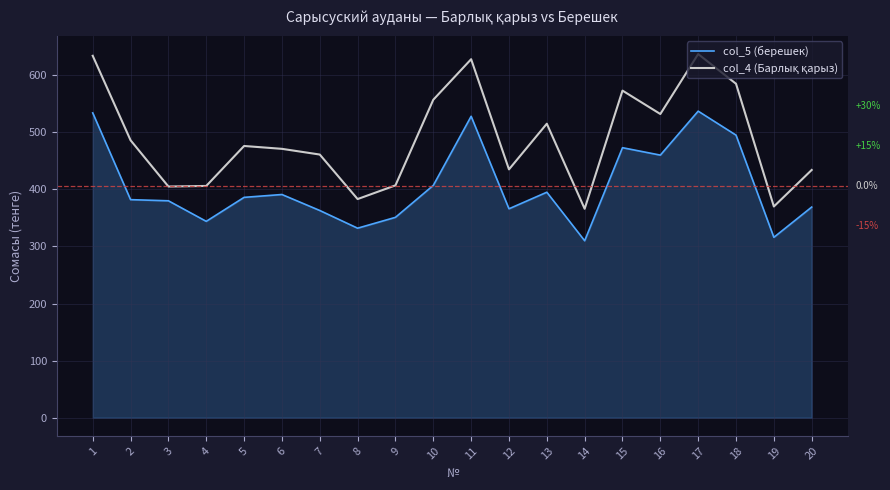

What is the lowest value of the col_5 (берешек) series?

310